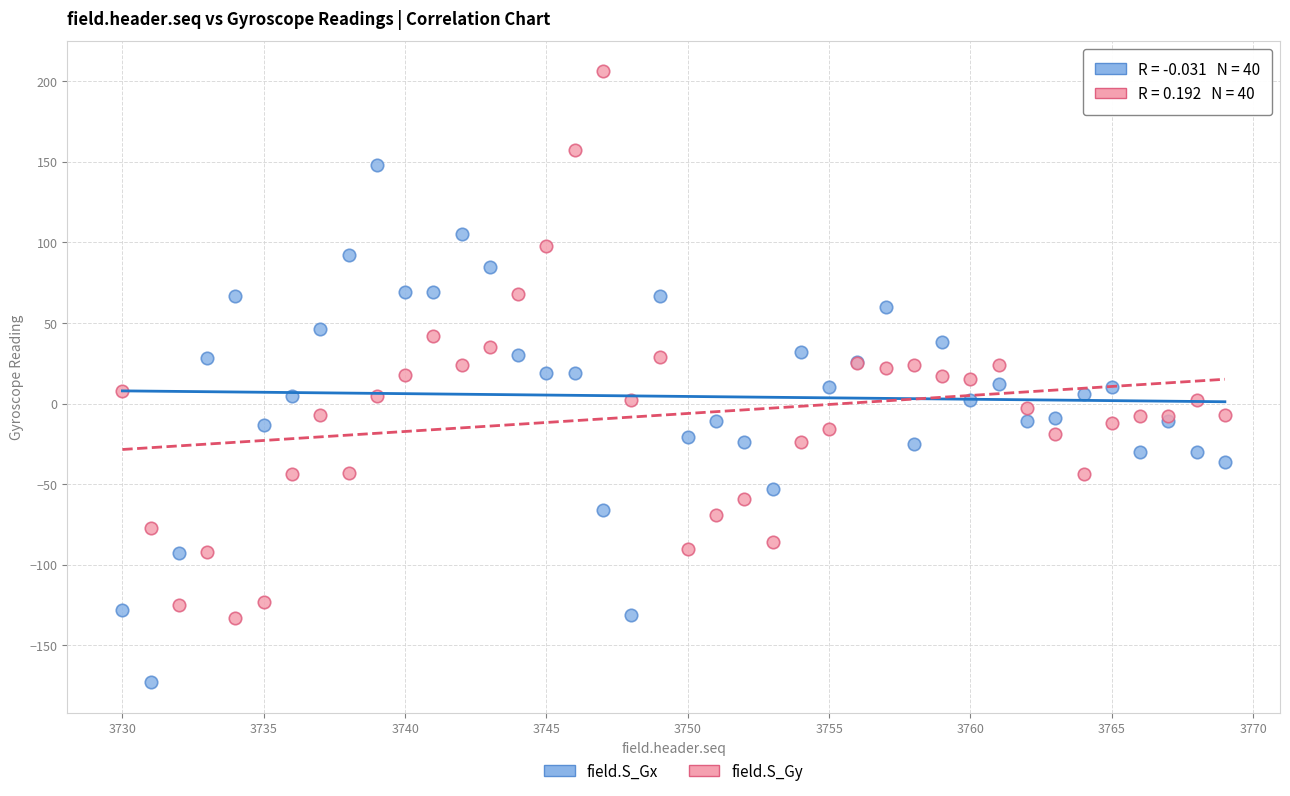

What are all the series names shown in the legend?

field.S_Gx, field.S_Gy